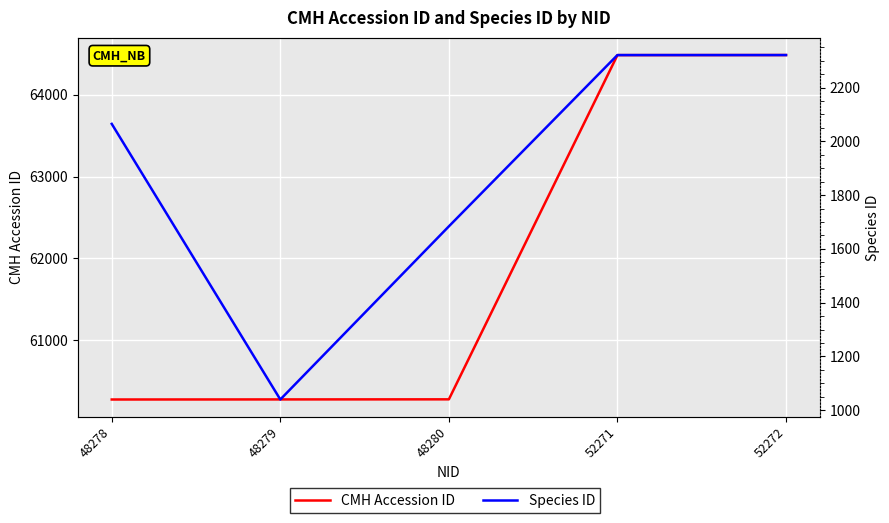

At which label does Species ID reach its peak?

52271